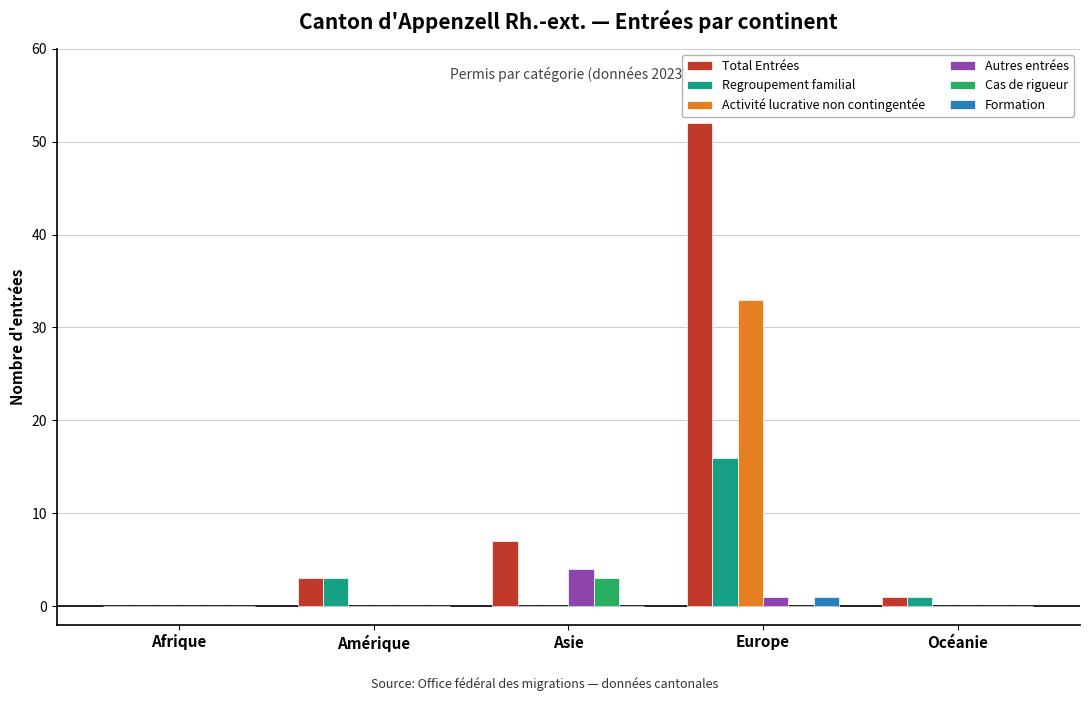

What is the greatest value displayed?

52